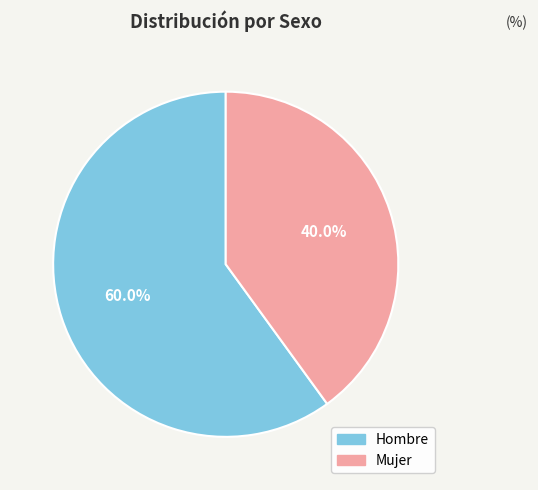

To the nearest percent, what is the difference between the largest and smallest slice percentages?

20%